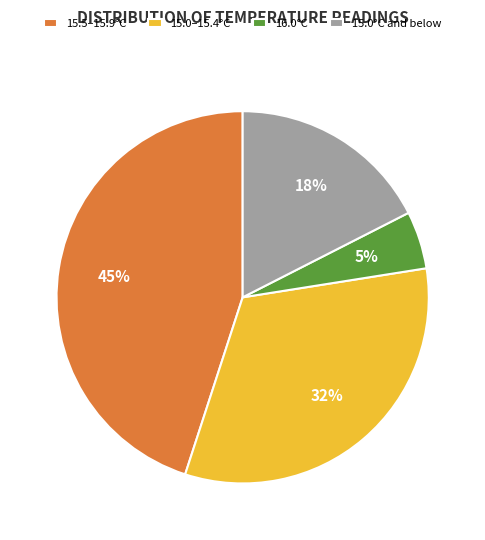

What is the largest slice in the pie chart?

15.5–15.9°C